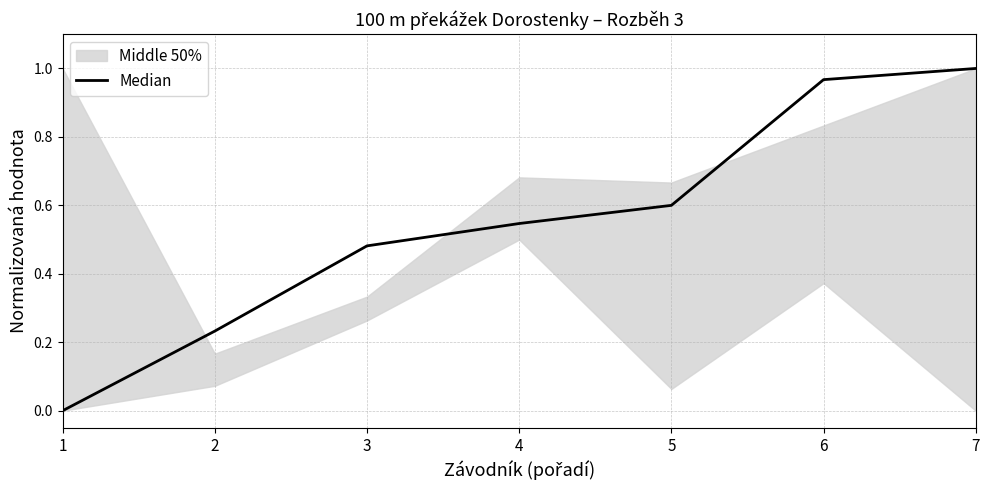

True or false: the data has more than 0 interior local peaks.

False